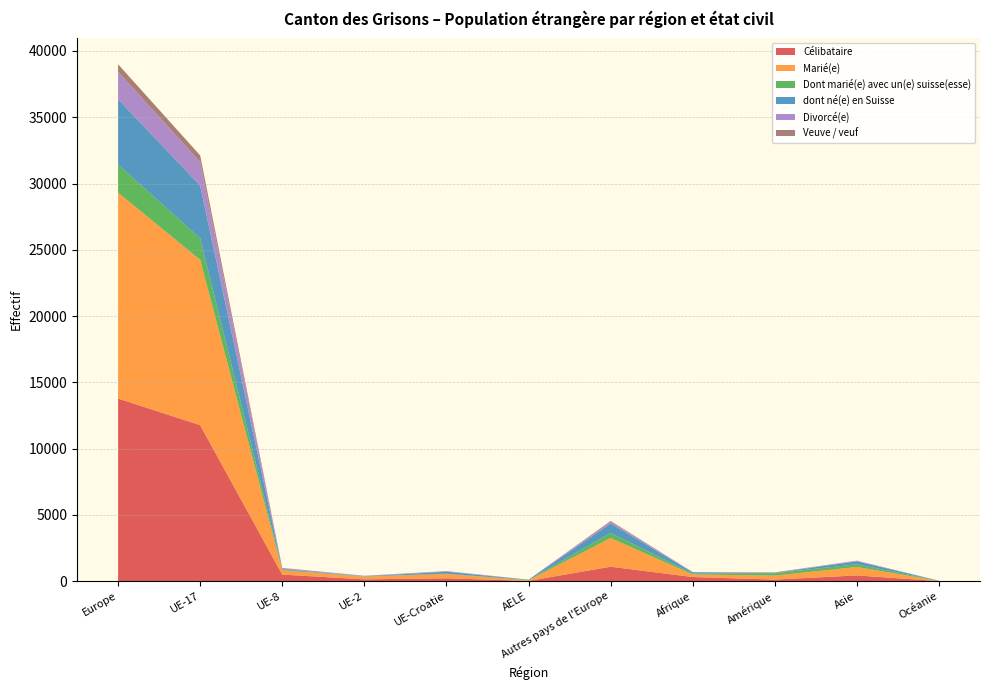

Reading left to right, what are all the values shown in this chart?

Célibataire: Europe=13784	UE-17=11776	UE-8=505	UE-2=147	UE-Croatie=226	AELE=30	Autres pays de l'Europe=1100	Afrique=321	Amérique=130	Asie=444	Océanie=11
Marié(e): Europe=15527	UE-17=12473	UE-8=322	UE-2=201	UE-Croatie=323	AELE=43	Autres pays de l'Europe=2165	Afrique=193	Amérique=299	Asie=633	Océanie=20
Dont marié(e) avec un(e) suisse(esse): Europe=2125	UE-17=1617	UE-8=52	UE-2=21	UE-Croatie=26	AELE=26	Autres pays de l'Europe=383	Afrique=72	Amérique=187	Asie=205	Océanie=13
dont né(e) en Suisse: Europe=4915	UE-17=3981	UE-8=48	UE-2=13	UE-Croatie=141	AELE=20	Autres pays de l'Europe=712	Afrique=91	Amérique=12	Asie=222	Océanie=3
Divorcé(e): Europe=2082	UE-17=1784	UE-8=74	UE-2=34	UE-Croatie=46	AELE=5	Autres pays de l'Europe=139	Afrique=20	Amérique=38	Asie=43	Océanie=1
Veuve / veuf: Europe=562	UE-17=488	UE-8=9	UE-2=2	UE-Croatie=9	AELE=1	Autres pays de l'Europe=53	Afrique=3	Amérique=11	Asie=11	Océanie=0